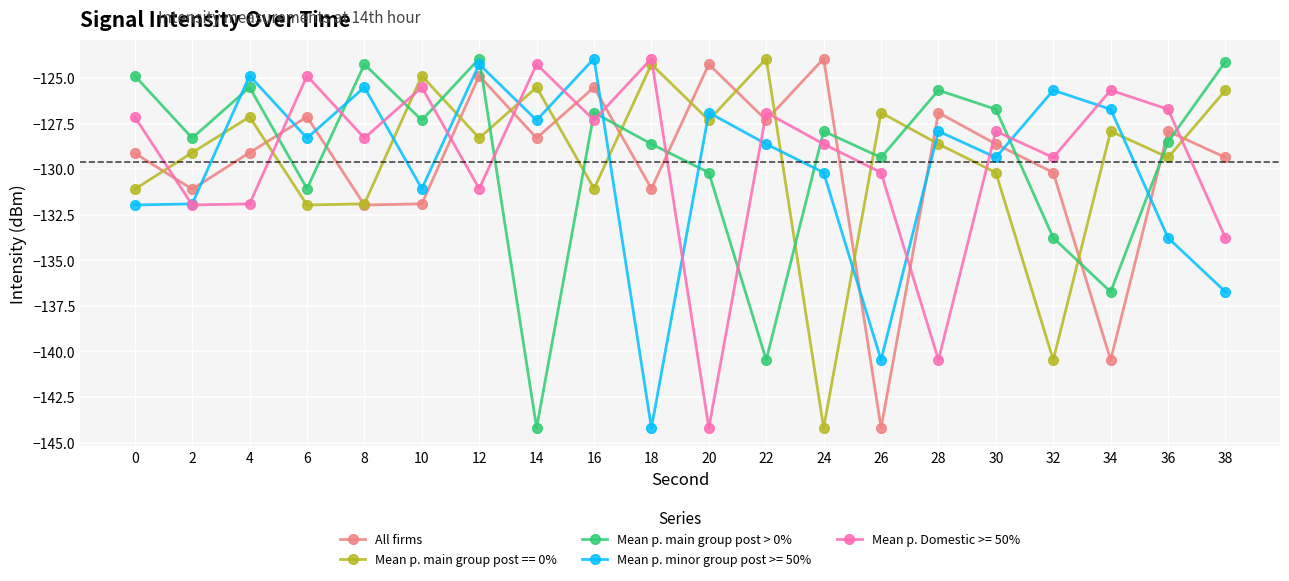

What is the highest value of the Mean p. main group post > 0% series?

-123.9